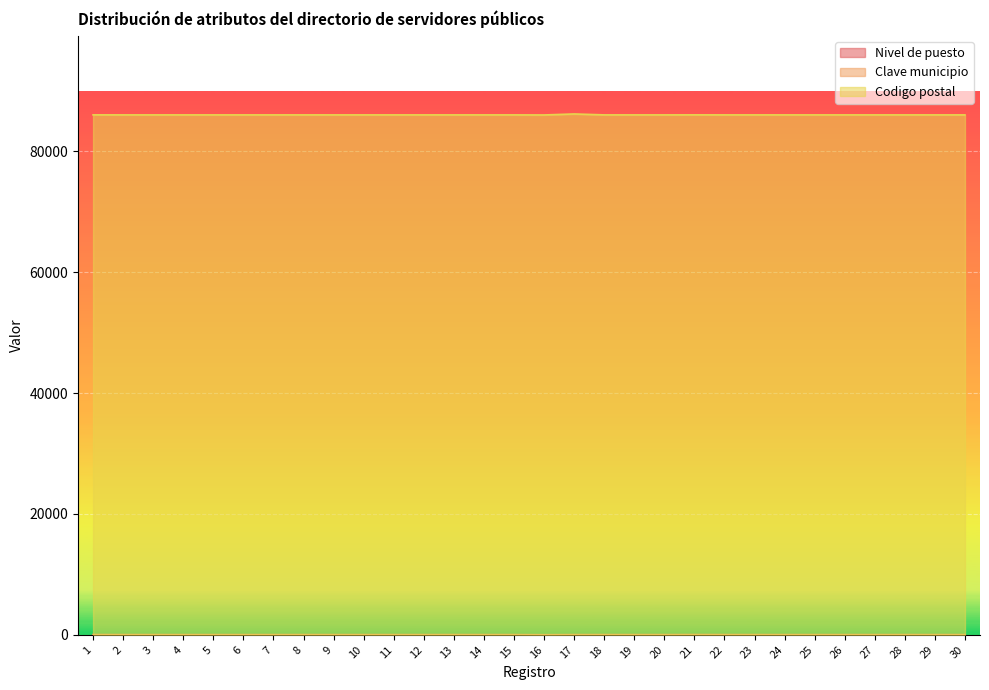

Where is the first local minimum for Codigo postal?

16